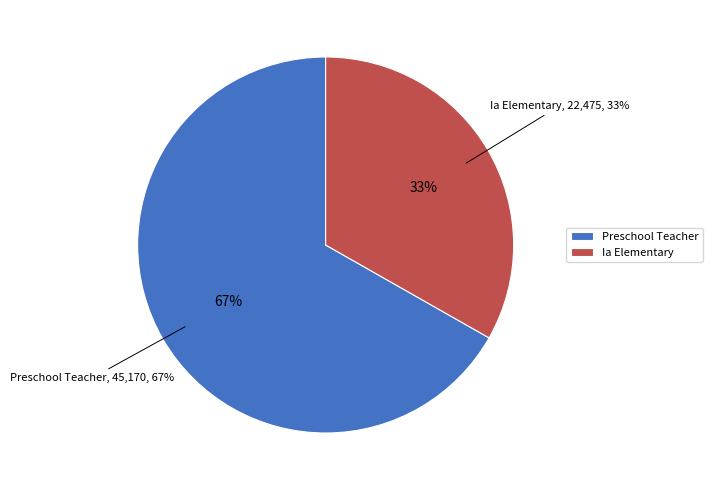

Is there a majority slice in this chart?

Yes